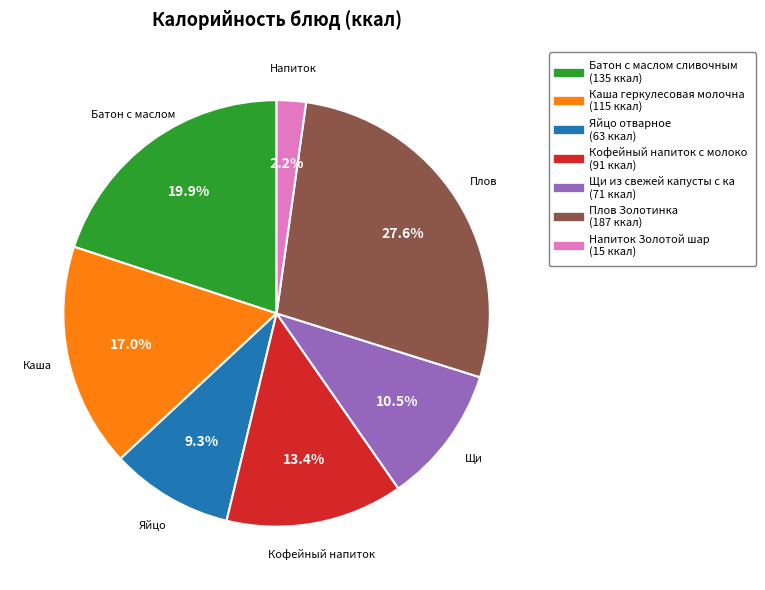

Does any single category account for the majority?

No